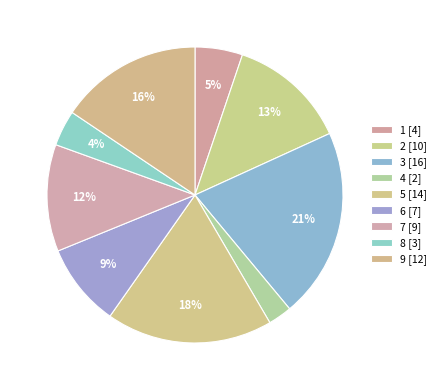

How many segments does this pie chart have?

9